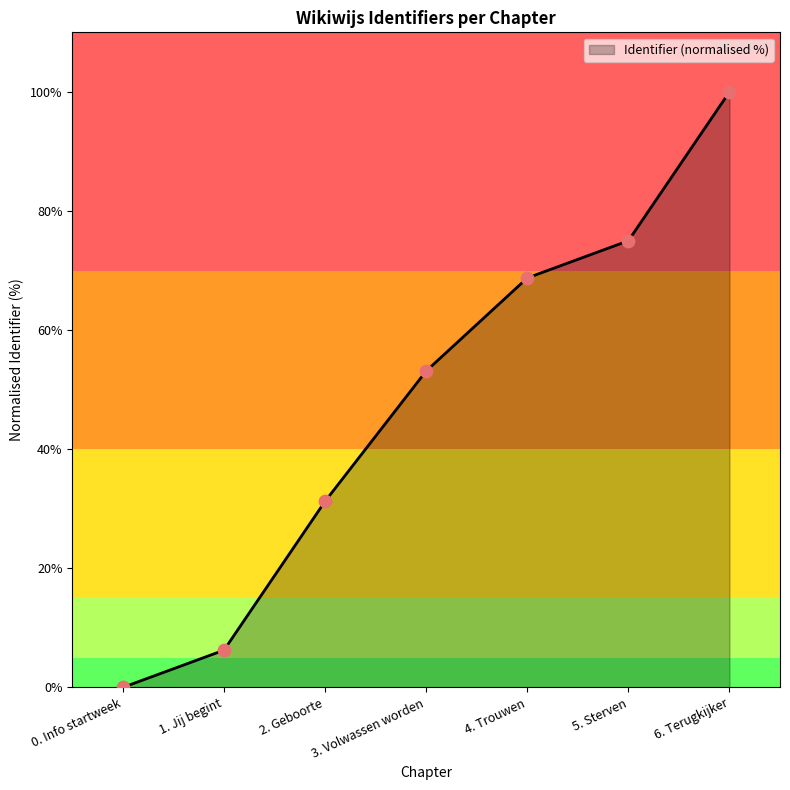

Which has a higher value, 3. Volwassen worden or 4. Trouwen?

4. Trouwen